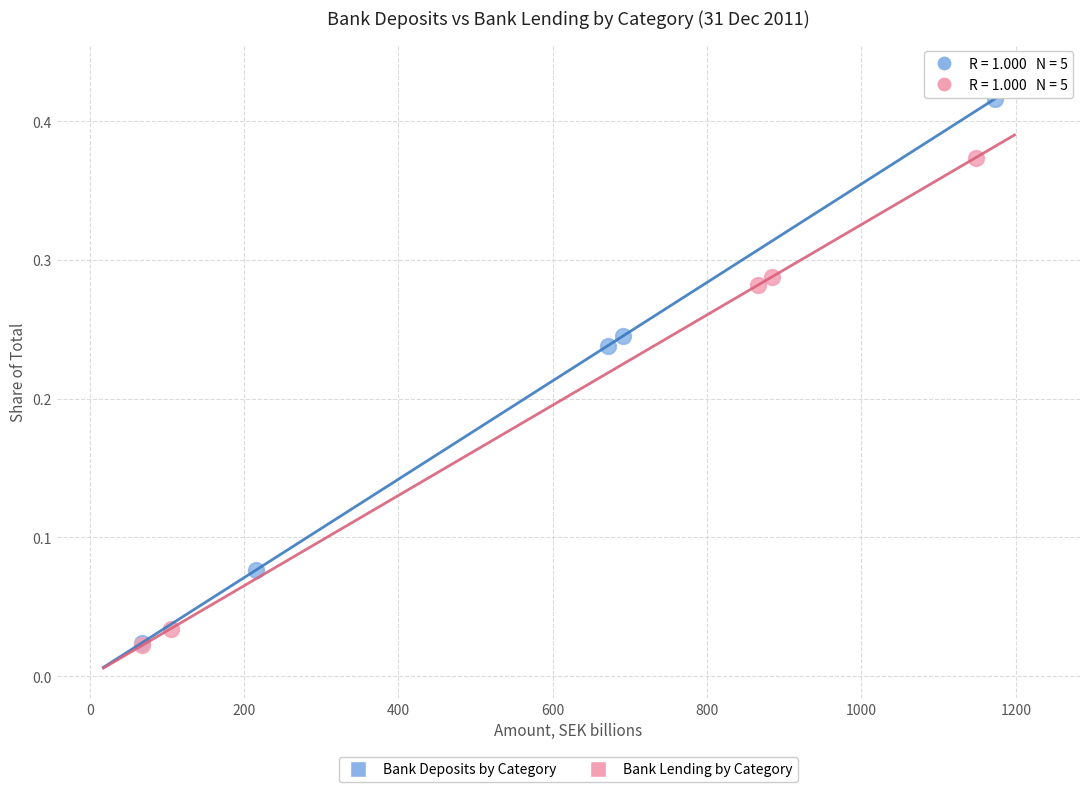

What are all the series names shown in the legend?

Bank Deposits by Category, Bank Lending by Category